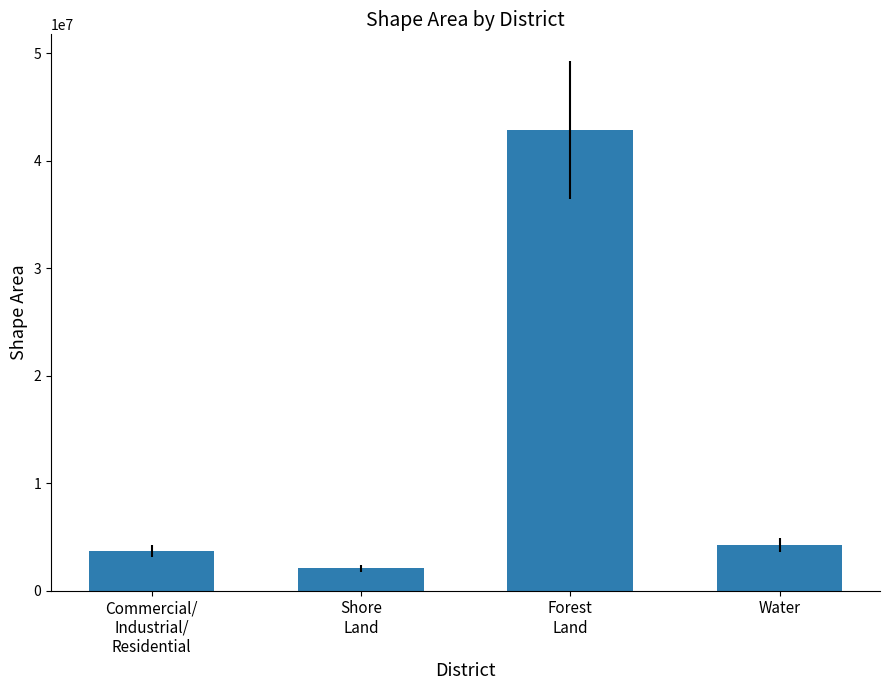

What is the maximum value shown in the chart?

42866351.3